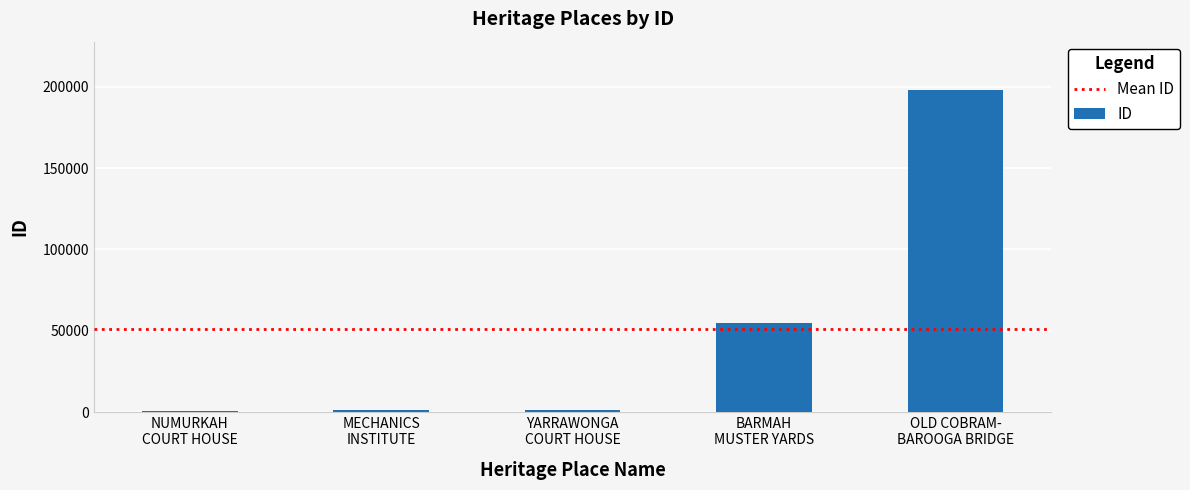

What is the average value?

51246